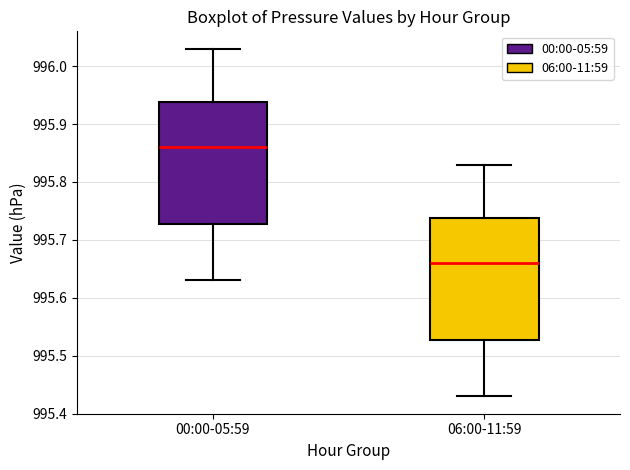

Which box's median line is the lowest?

06:00-11:59